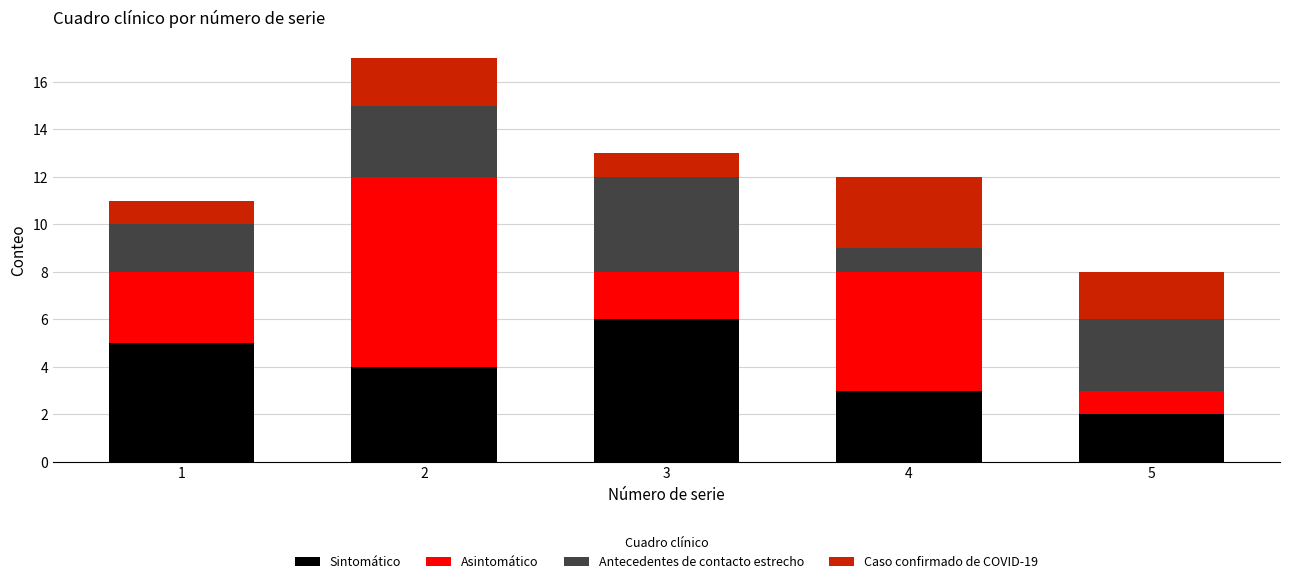

How many categories are shown in the chart?

5